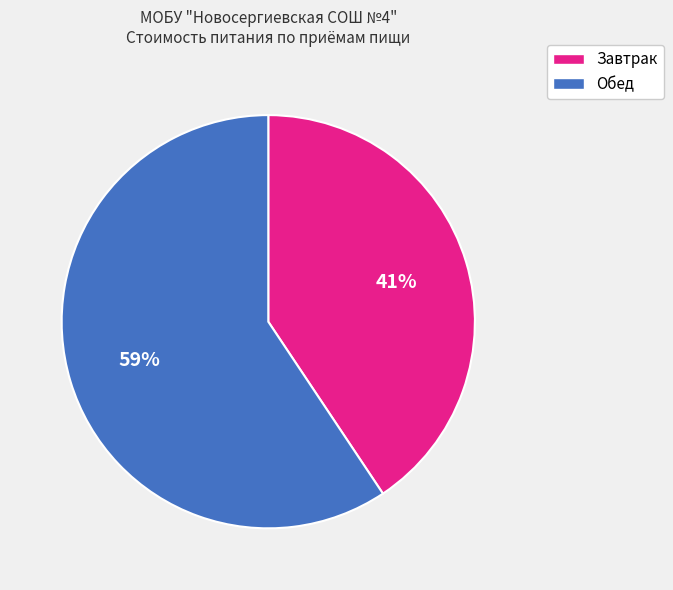

Is there any slice that represents more than half of the pie?

Yes